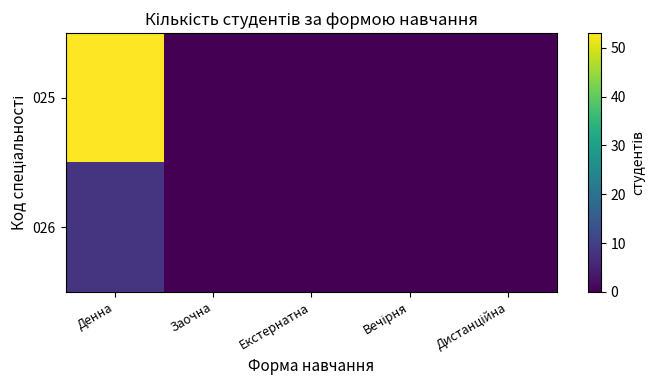

Which series changed the most between Денна and Екстернатна?

025